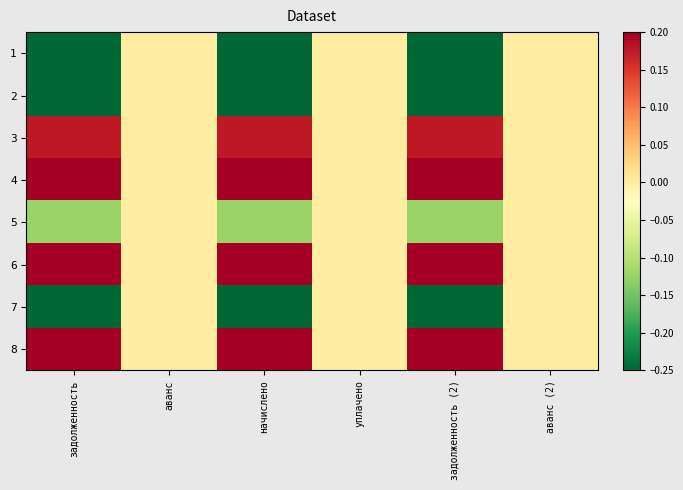

List the series in order of their peak value, highest first.

4, 6, 8, 3, 1, 2, 5, 7